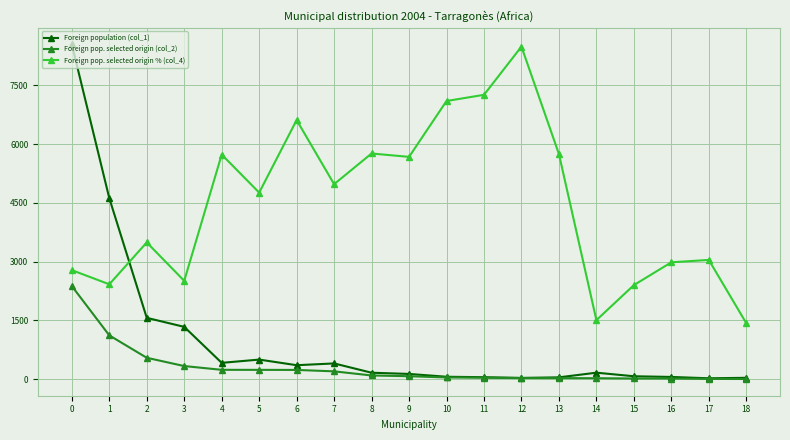

True or false: Foreign pop. selected origin % (col_4) has more than 1 points higher than both neighbors.

True